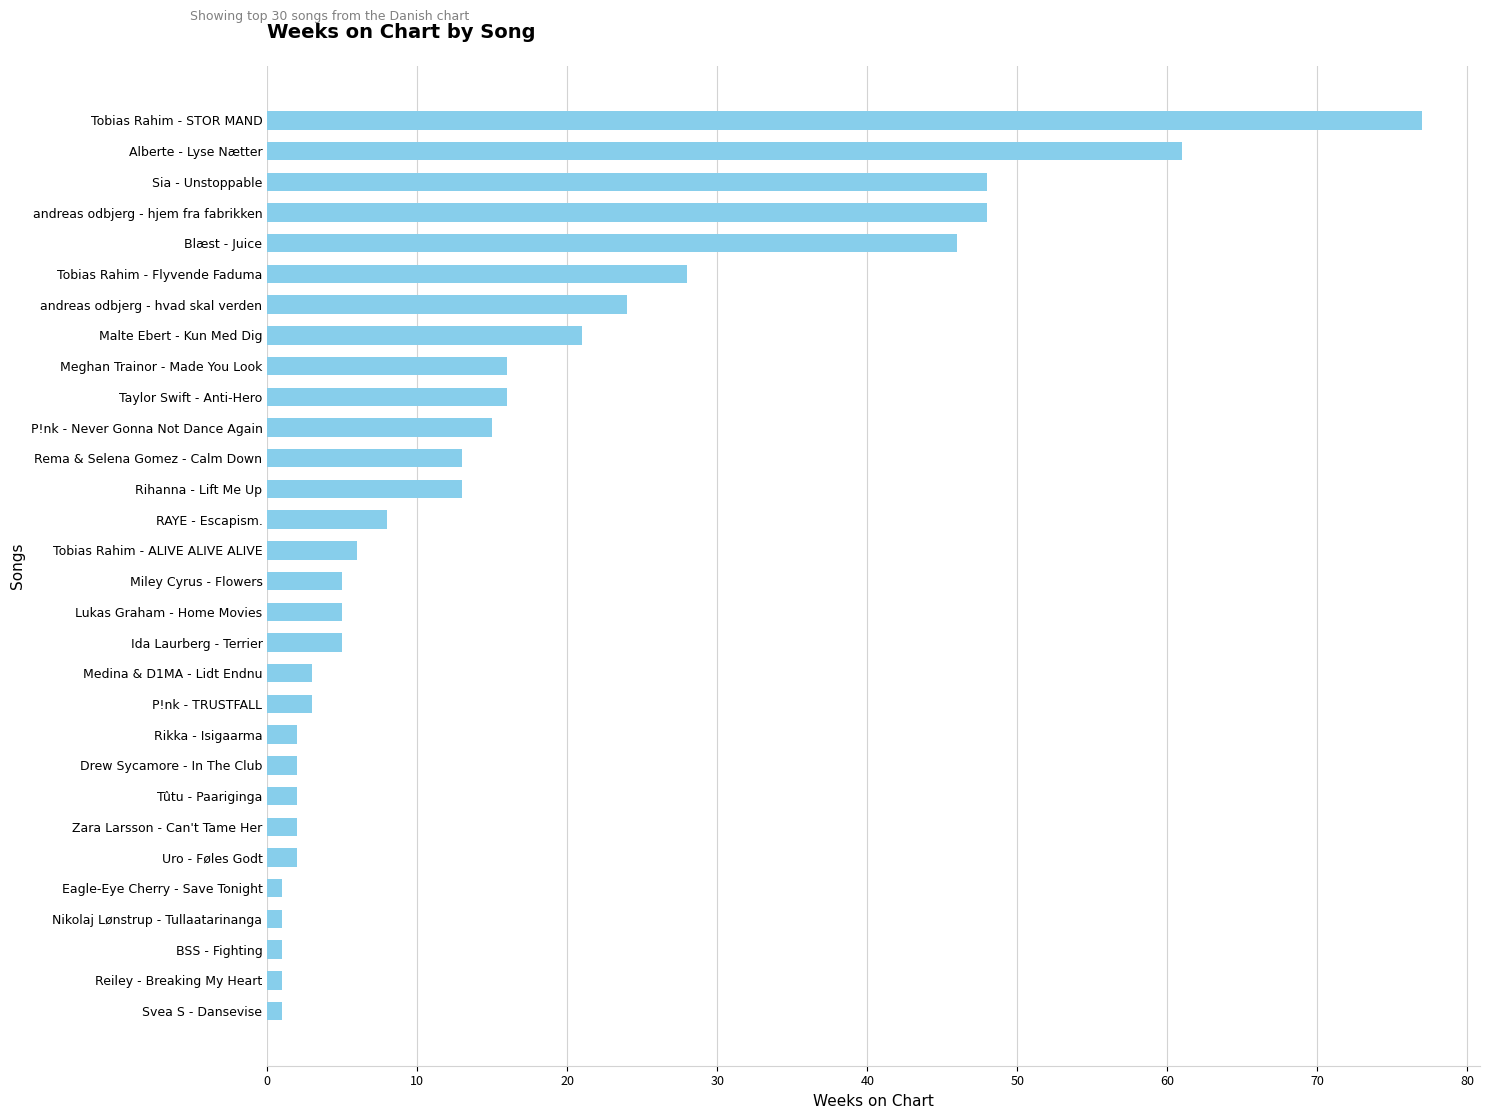

Reading top to bottom, transcribe all the data shown in this chart.

77	61	48	48	46	28	24	21	16	16	15	13	13	8	6	5	5	5	3	3	2	2	2	2	2	1	1	1	1	1